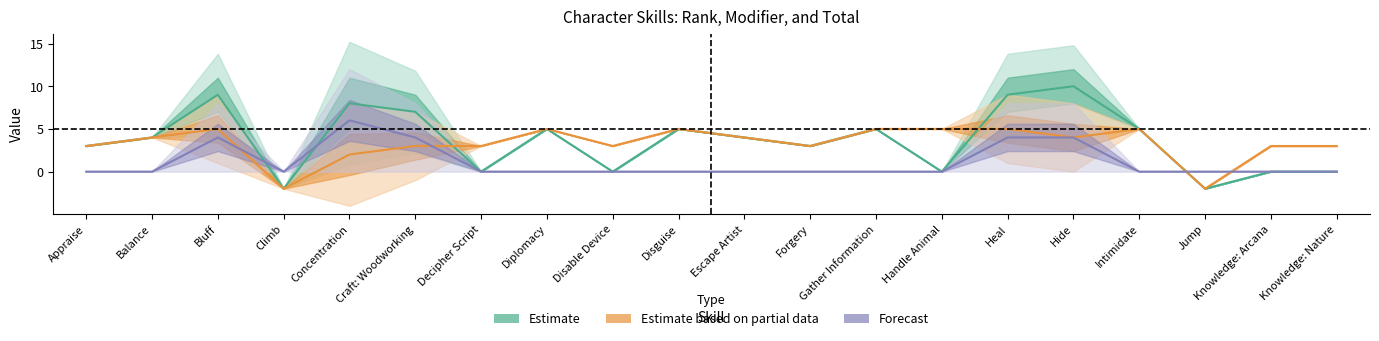

Between Disable Device and Knowledge: Nature, which is larger?

Disable Device